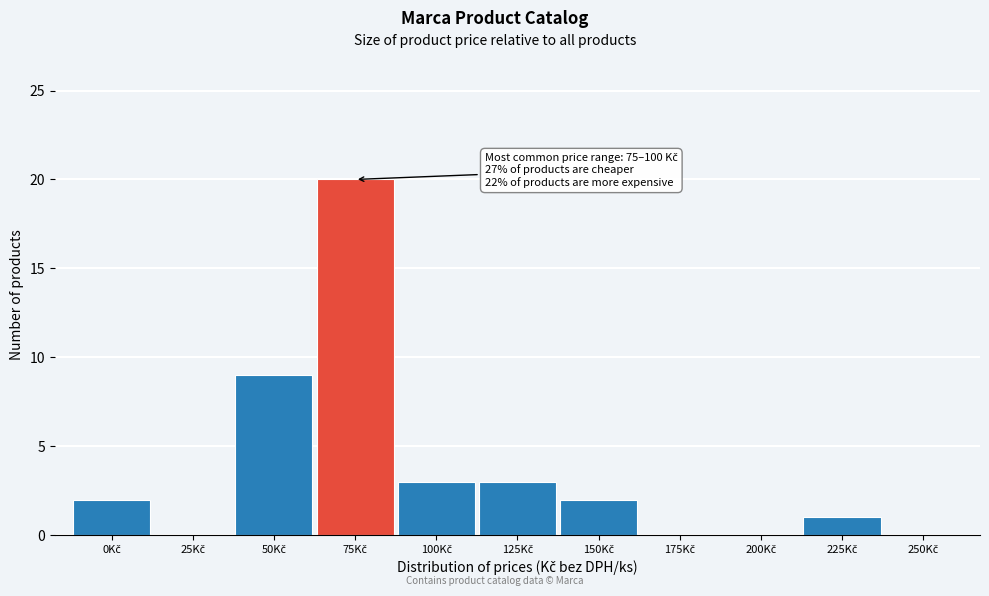

What is the greatest value displayed?

20